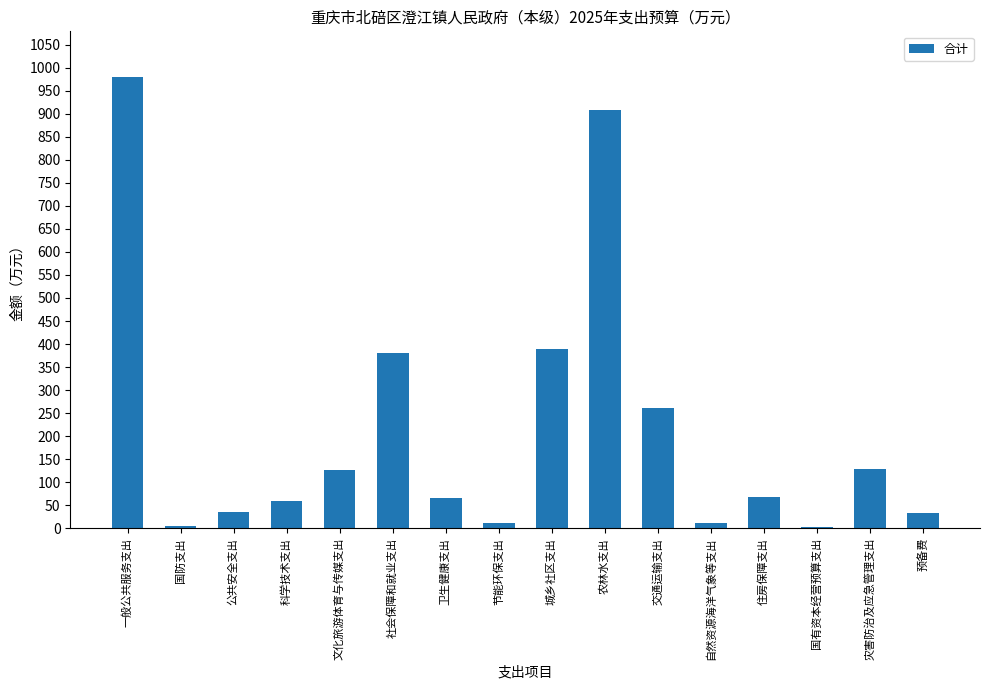

Which has a higher value, 文化旅游体育与传媒支出 or 国防支出?

文化旅游体育与传媒支出